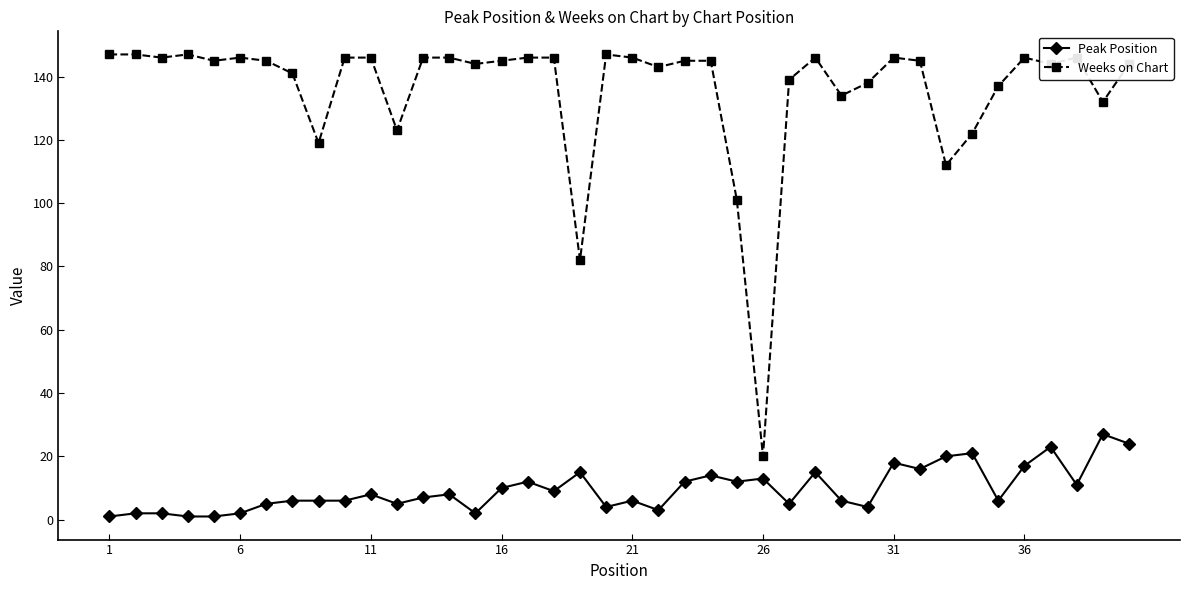

Which series has the widest spread of values?

Weeks on Chart